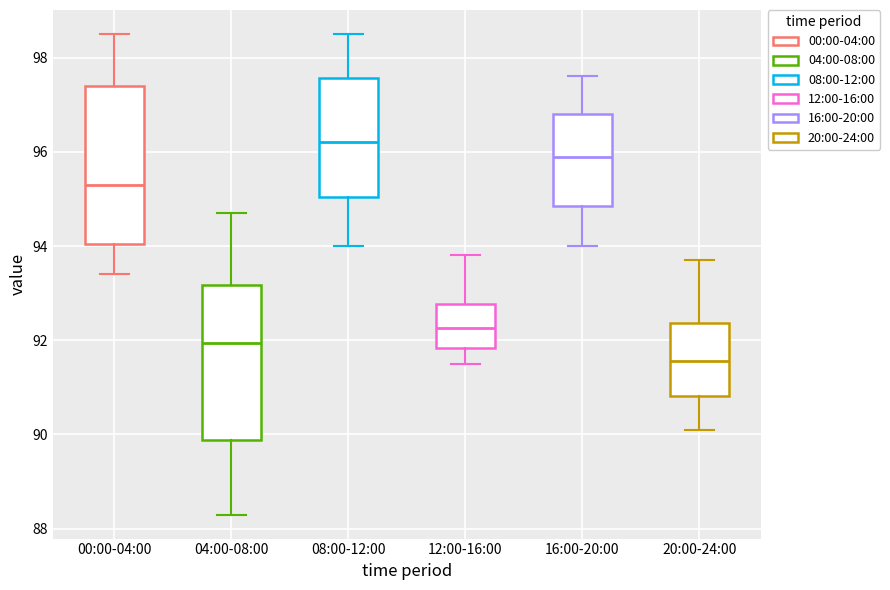

Reading left to right, read every box against the y-axis: the position of its median line, the range the box covers, and the ends of its whiskers. The values are not printed on the chart, so give them approximately, as read against the axis.

00:00-04:00: median 95.4, box 94.0 to 97.4, whiskers 93.4 to 98.6
04:00-08:00: median 92.0, box 89.8 to 93.2, whiskers 88.4 to 94.8
08:00-12:00: median 96.2, box 95.0 to 97.6, whiskers 94.0 to 98.6
12:00-16:00: median 92.2, box 91.8 to 92.8, whiskers 91.6 to 93.8
16:00-20:00: median 96.0, box 94.8 to 96.8, whiskers 94.0 to 97.6
20:00-24:00: median 91.6, box 90.8 to 92.4, whiskers 90.2 to 93.8